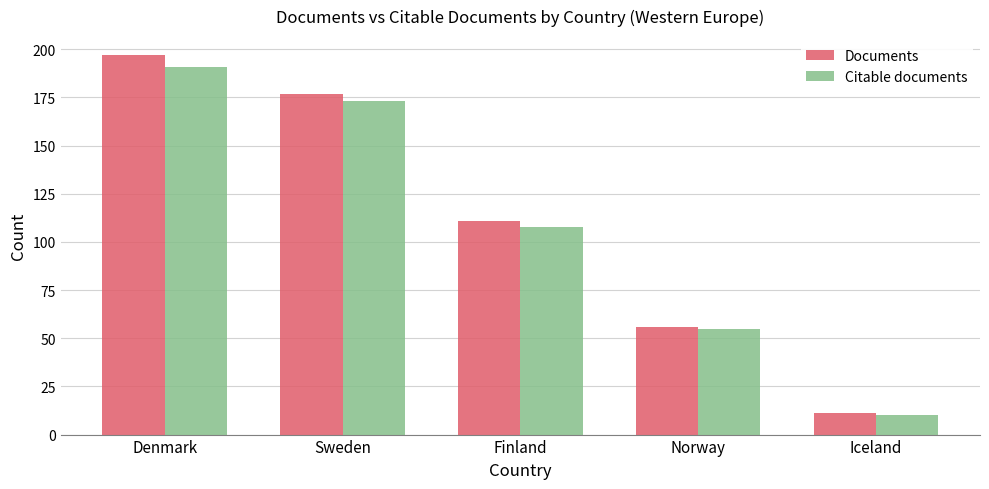

What position from the left is Sweden?

2